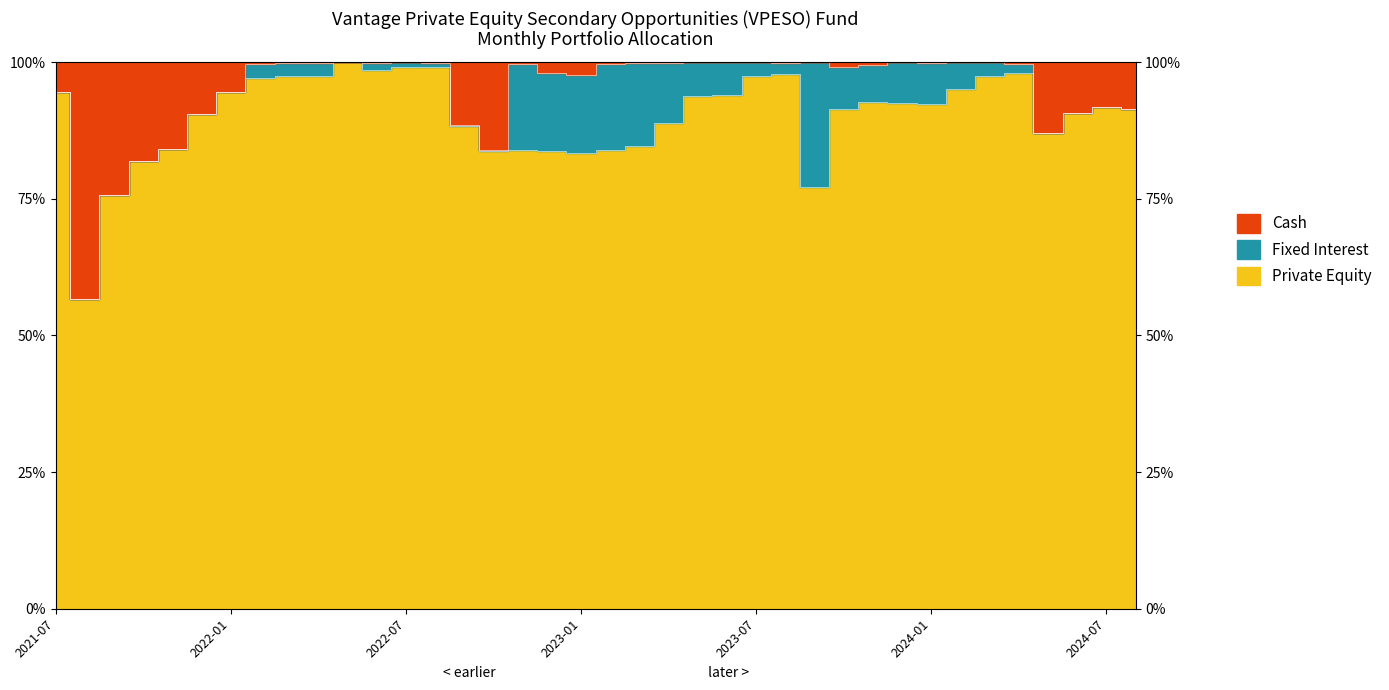

At which category is the sum across all series the highest?

2022-05